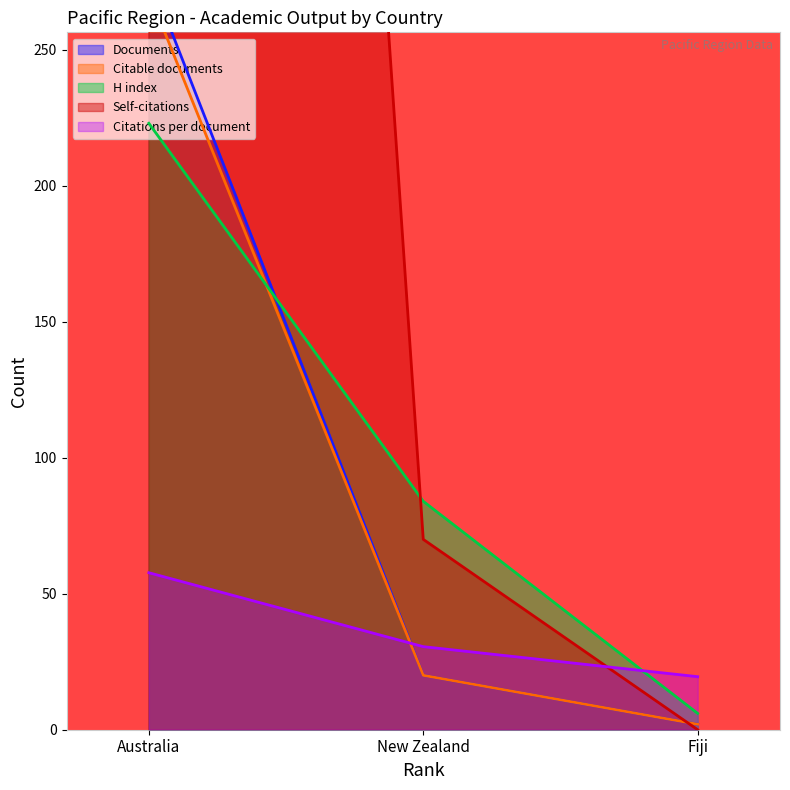

Which has a higher value, Fiji or Australia?

Australia